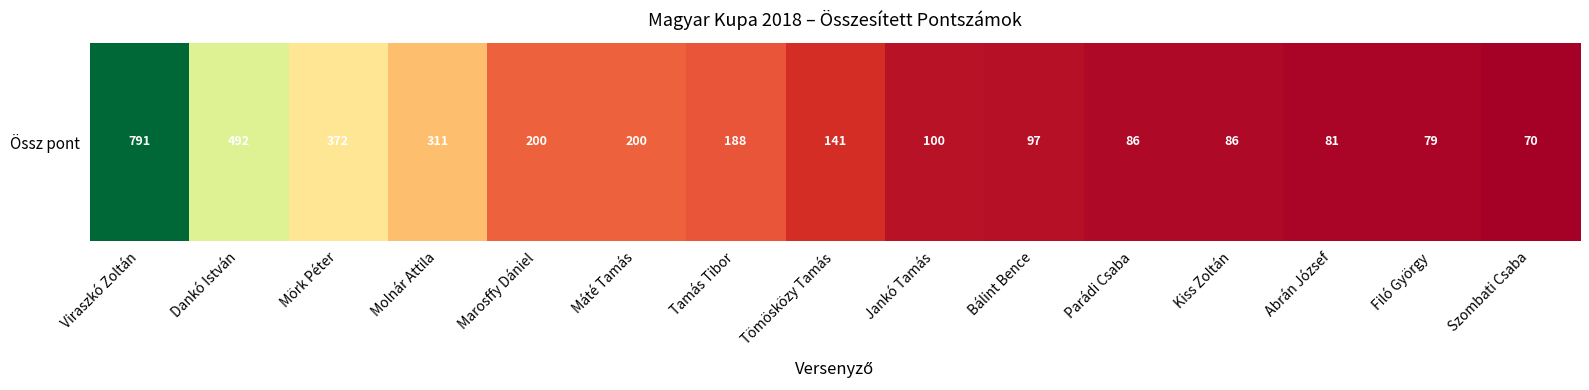

Which label corresponds to the smallest value in the chart?

Szombati Csaba